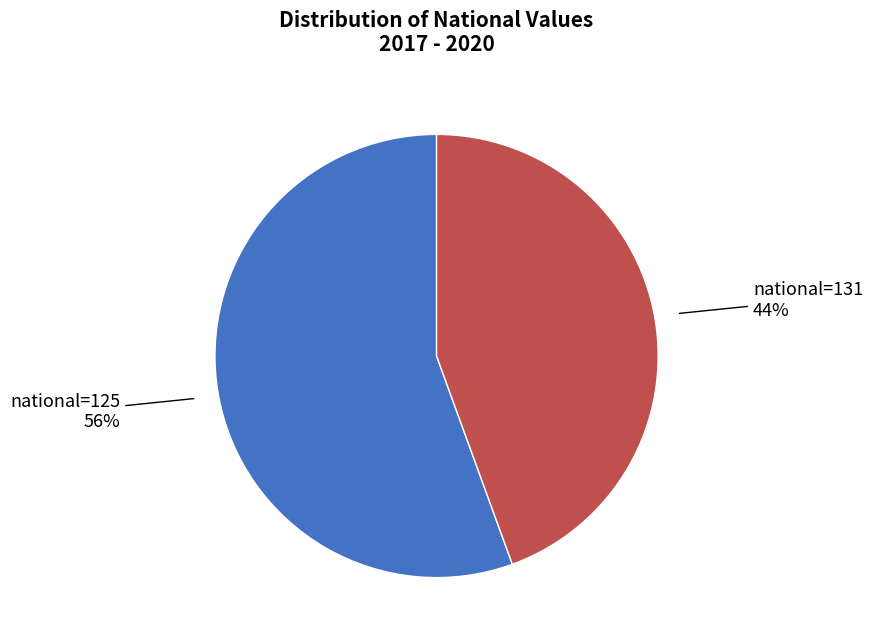

To the nearest percent, what is the average slice percentage?

50%